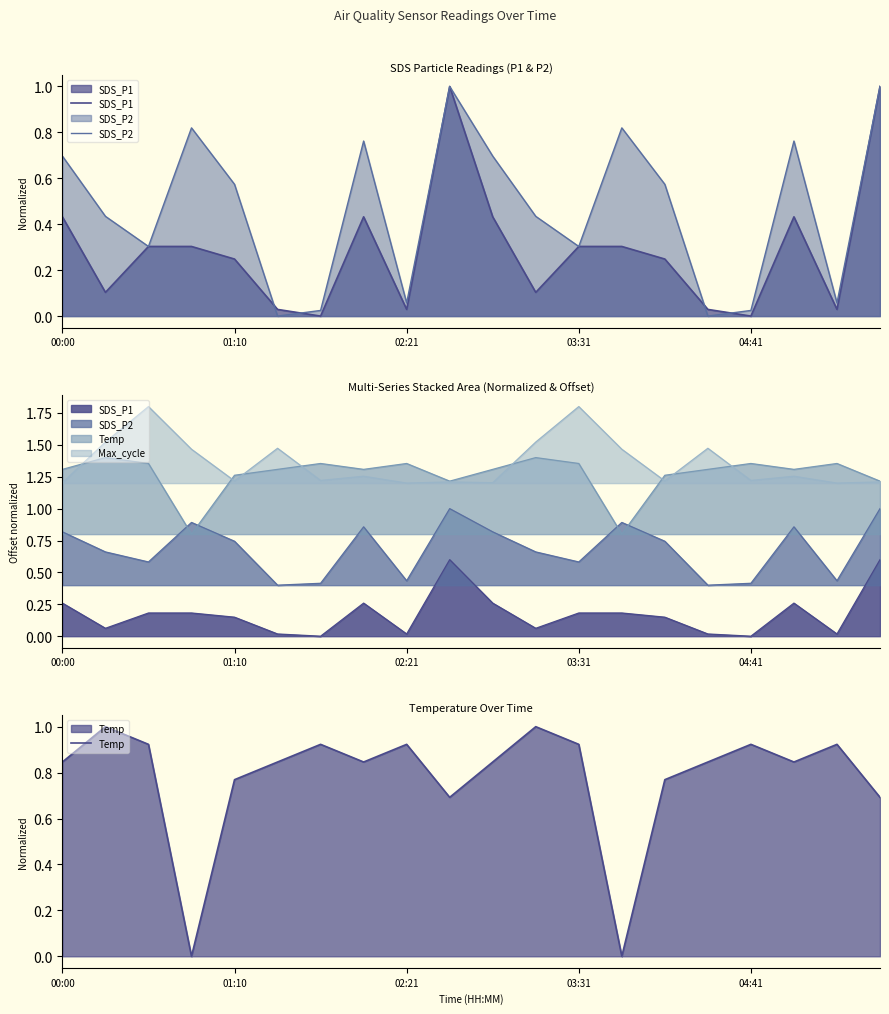

What is the greatest value displayed?

1.8